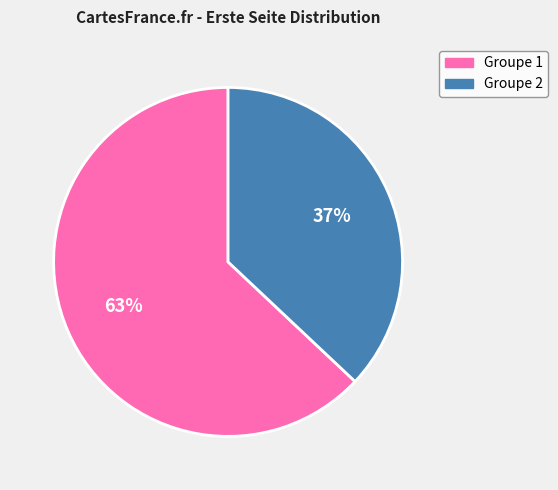

To the nearest percent, what is the difference between the largest and smallest slice percentages?

26%